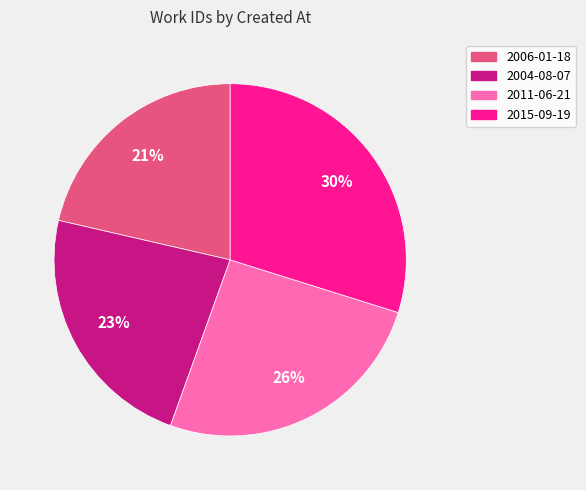

Count the number of slices in the pie.

4